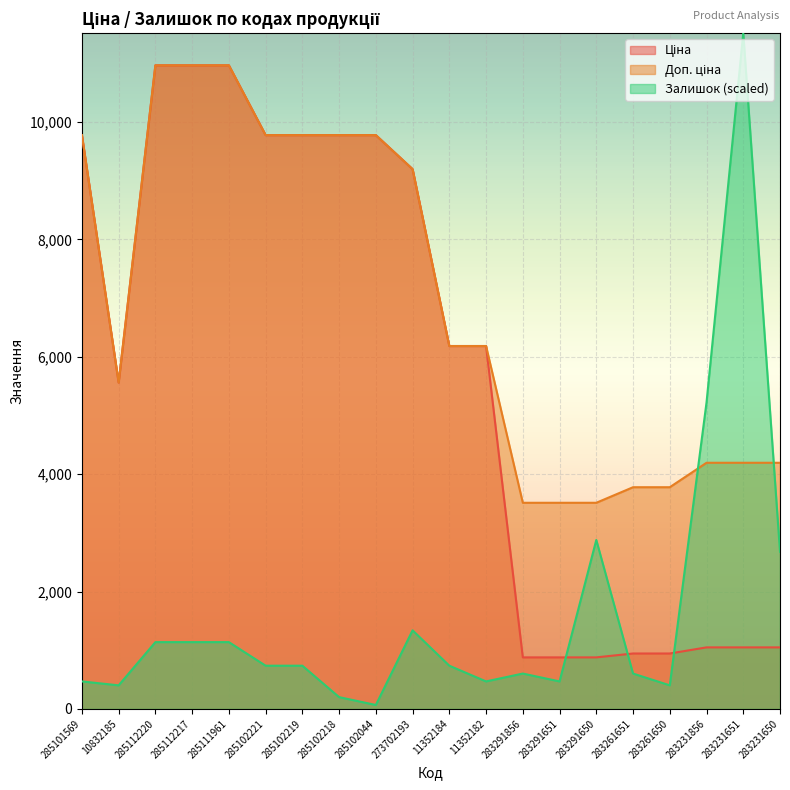

Where does the Залишок series first go above 736?

285112220